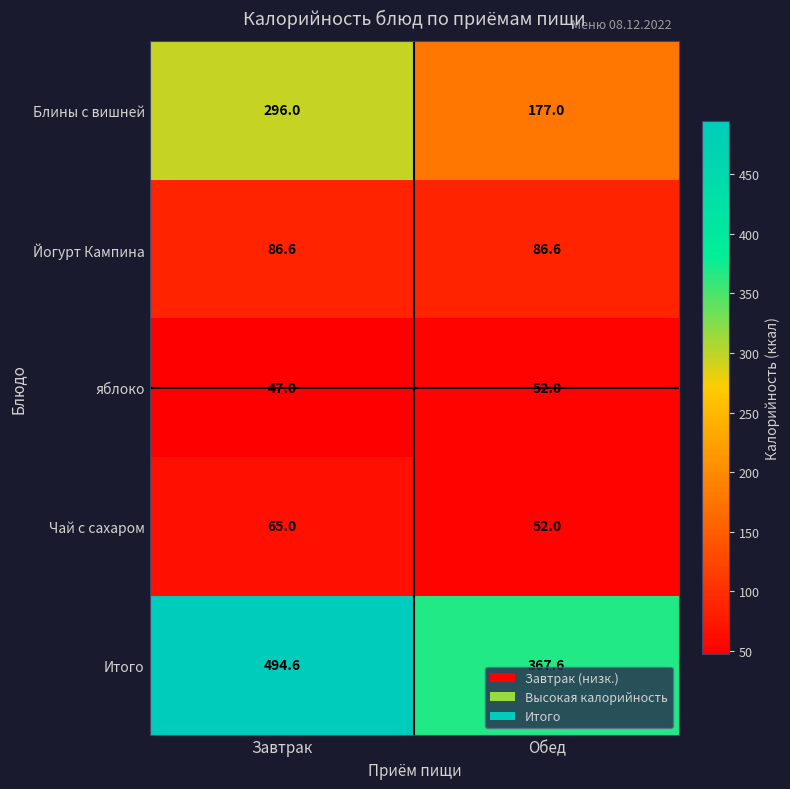

What is the difference between the maximum and minimum values in the яблоко series?

5.0